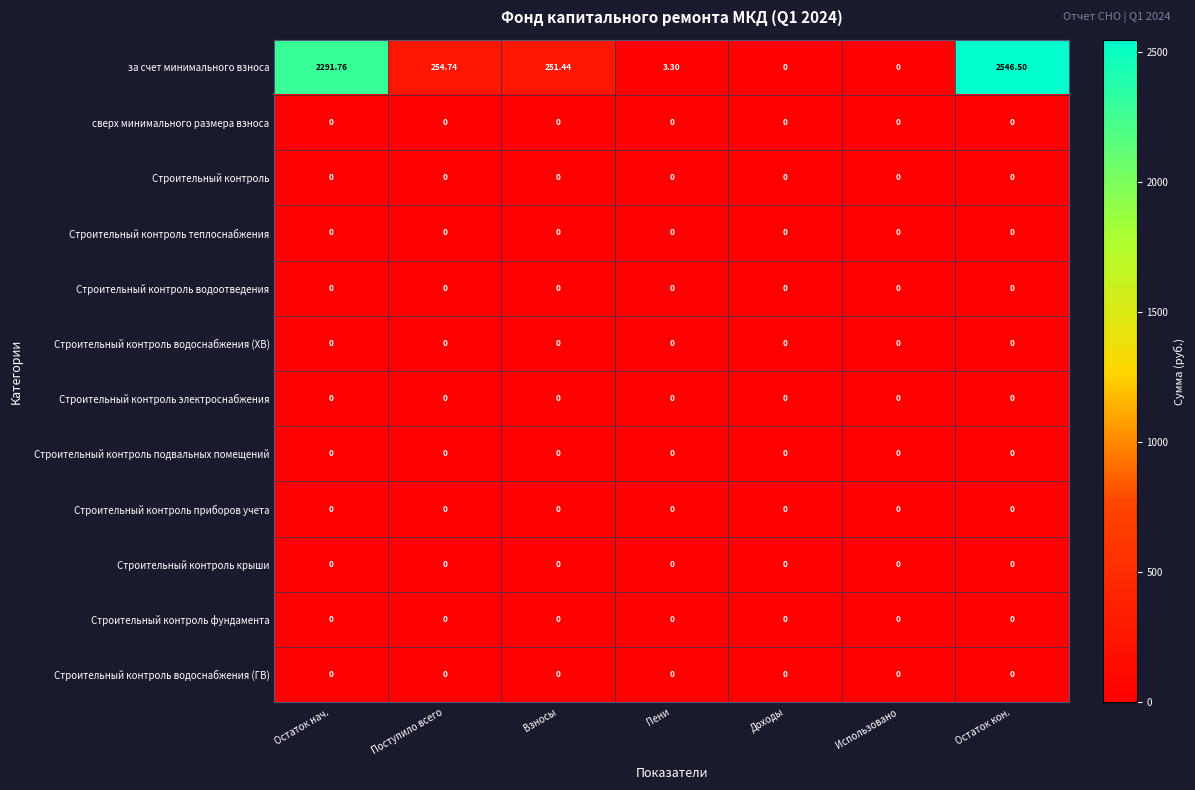

Which category has the highest value across all series?

Остаток кон.